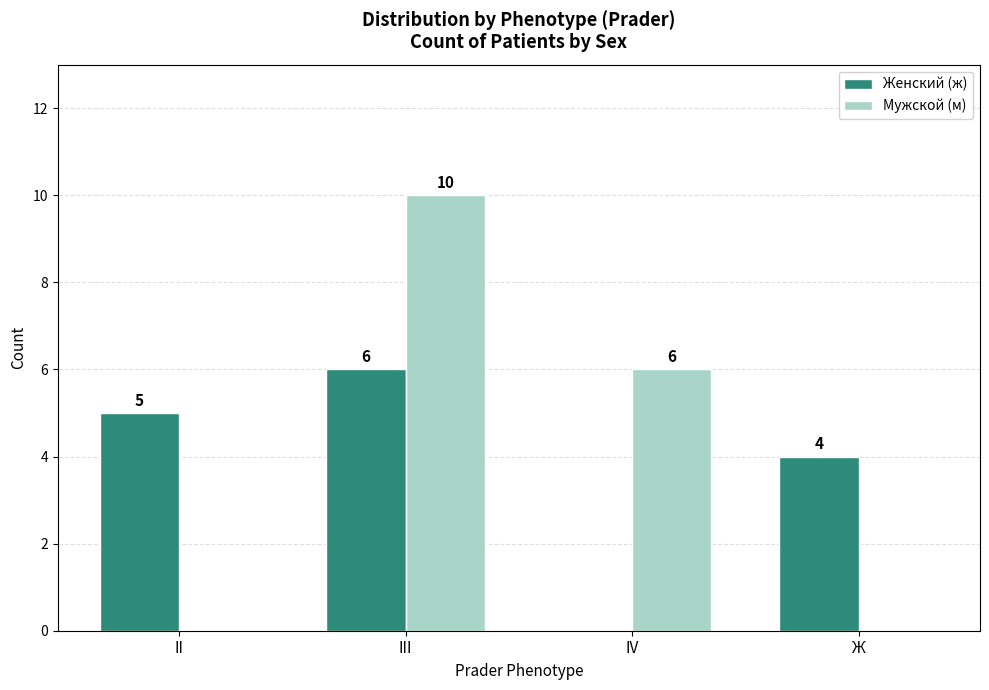

What is the spread (max minus min) of values at IV?

6